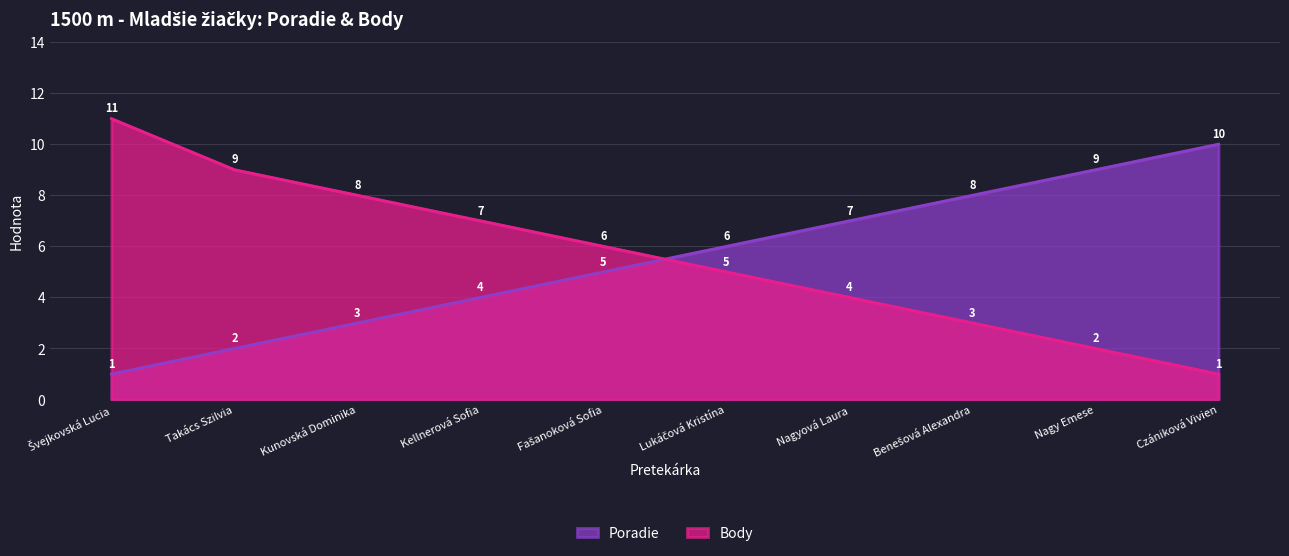

True or false: Poradie and Body intersect in this chart.

True